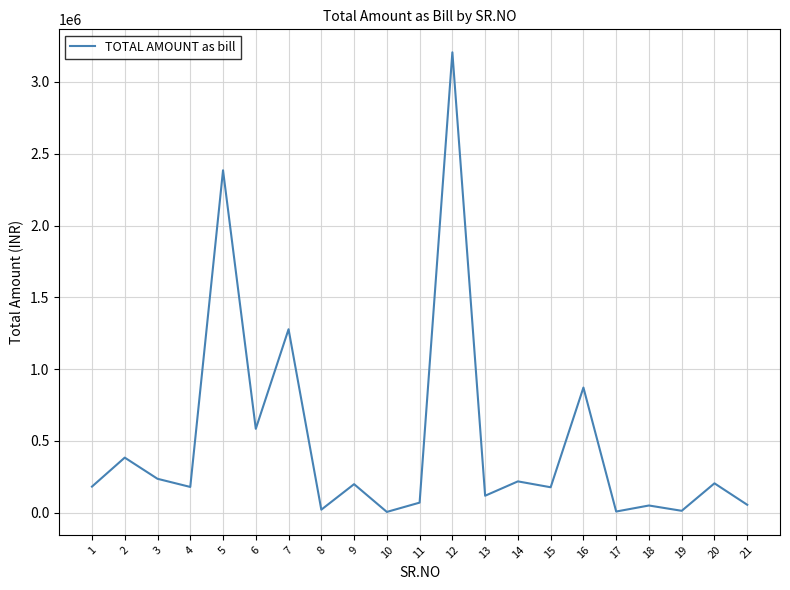

At which label is the value closest to 1605859?

7